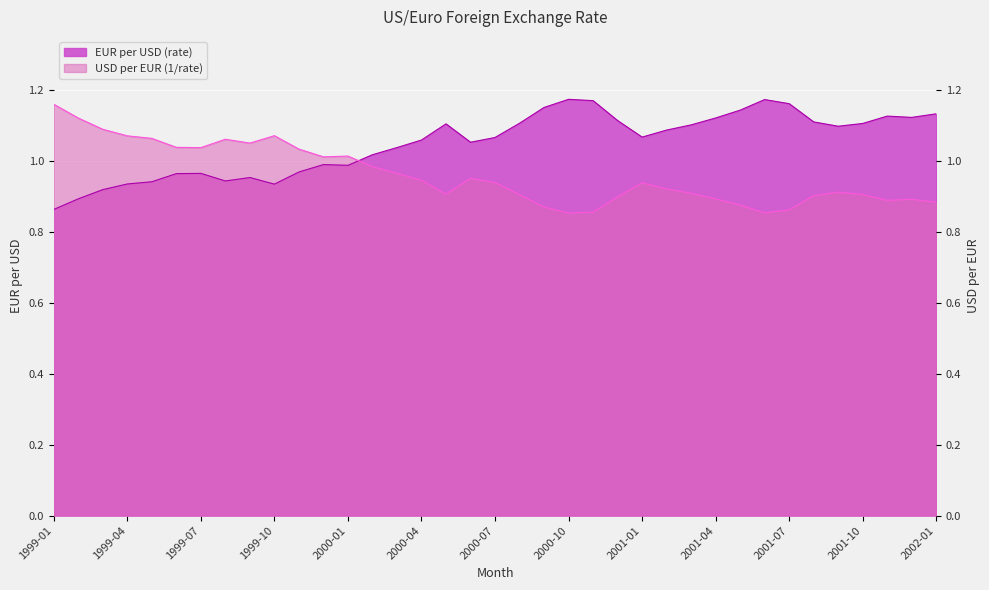

List the labels in order of USD per EUR (1/rate) value, largest first.

1999-01, 1999-02, 1999-03, 1999-10, 1999-04, 1999-05, 1999-08, 1999-09, 1999-06, 1999-07, 1999-11, 2000-01, 1999-12, 2000-02, 2000-03, 2000-06, 2000-04, 2000-07, 2001-01, 2001-02, 2001-09, 2001-03, 2000-05, 2001-10, 2000-08, 2001-08, 2000-12, 2001-04, 2001-12, 2001-11, 2002-01, 2001-05, 2000-09, 2001-07, 2000-11, 2001-06, 2000-10